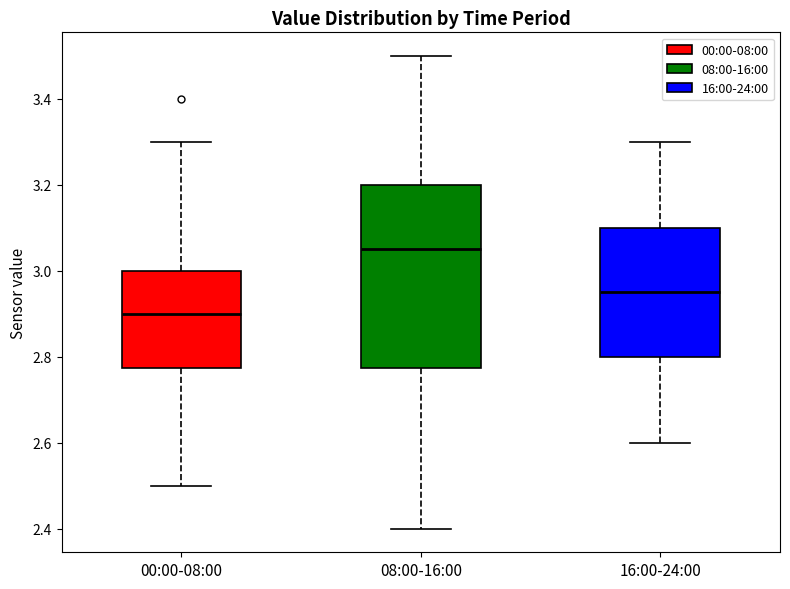

Which box's median line is the lowest?

00:00-08:00